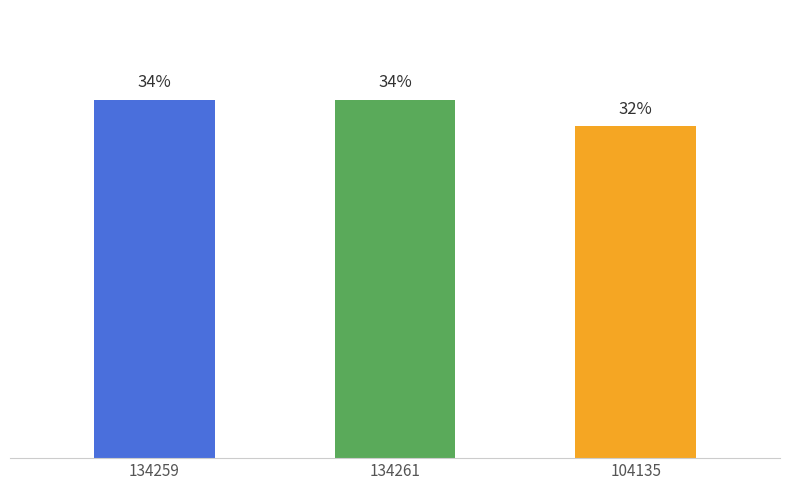

Does the chart contain any negative values?

No